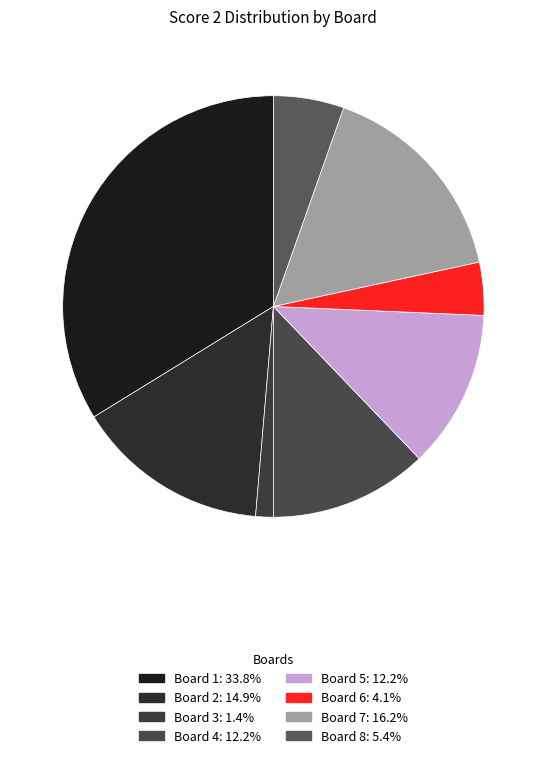

How many segments does this pie chart have?

8